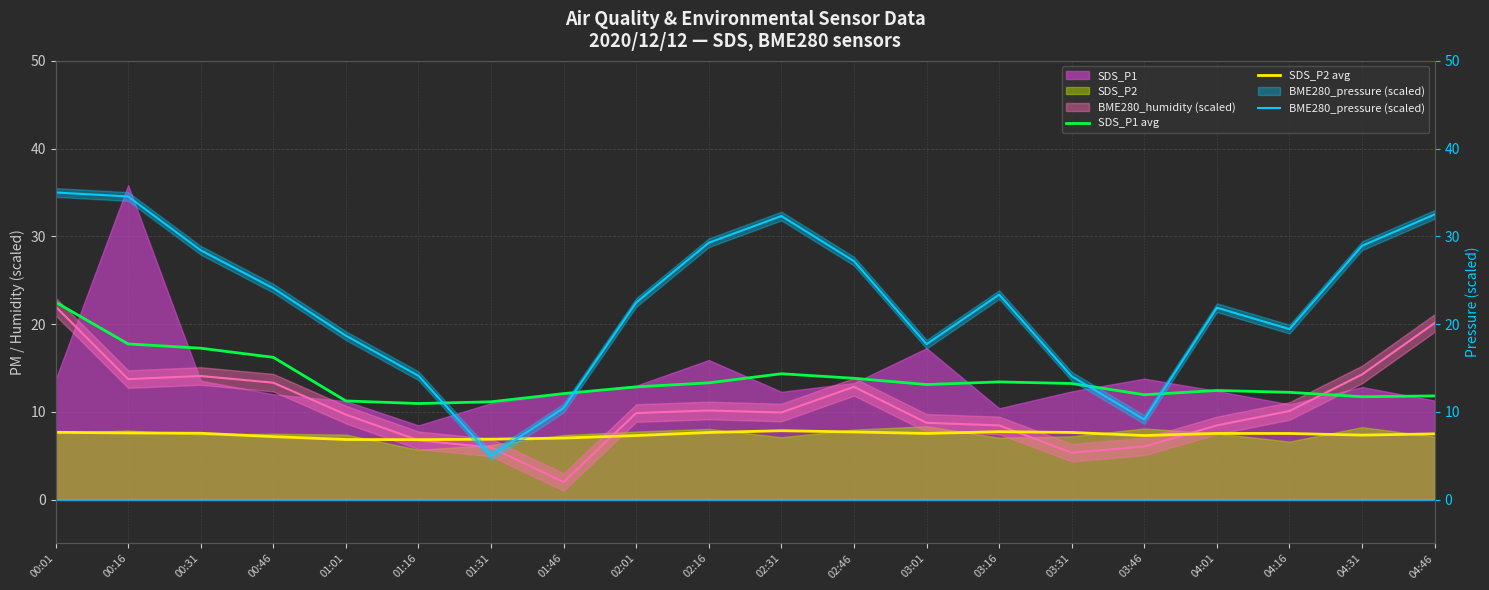

Reading left to right, transcribe all the data shown in this chart.

SDS_P1 avg: 22.5	17.7	17.2	16.2	11.2	10.9	11.1	12.1	12.8	13.3	14.3	13.8	13.1	13.4	13.2	11.9	12.4	12.2	11.7	11.8
SDS_P2 avg: 7.7	7.6	7.6	7.2	6.8	6.8	6.9	7.0	7.3	7.6	7.8	7.7	7.5	7.7	7.6	7.3	7.5	7.5	7.3	7.5
BME280_pressure (scaled): 35.0	34.5	28.4	24.1	18.7	14.1	5.0	10.4	22.5	29.3	32.3	27.2	17.7	23.4	14.0	9.1	21.9	19.4	28.9	32.5